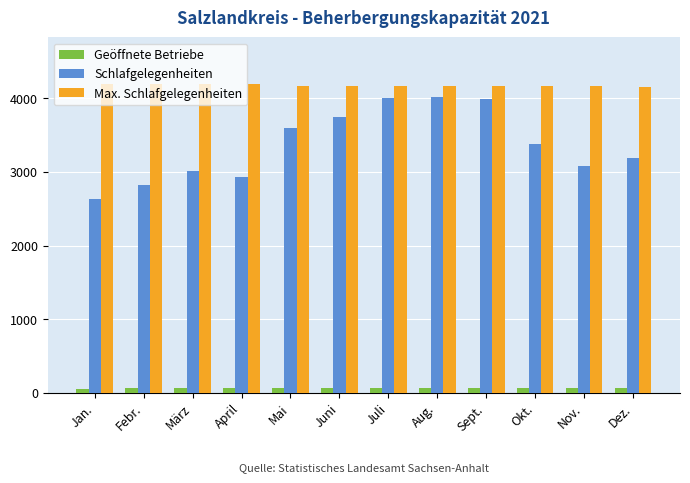

Which series has the widest spread of values?

Schlafgelegenheiten